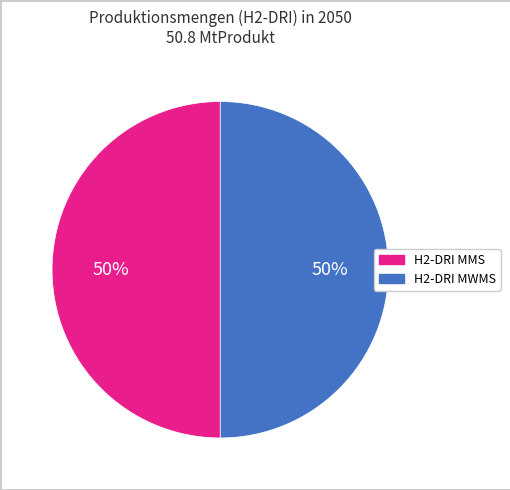

To the nearest percent, what is the difference between the largest and smallest slice percentages?

0%